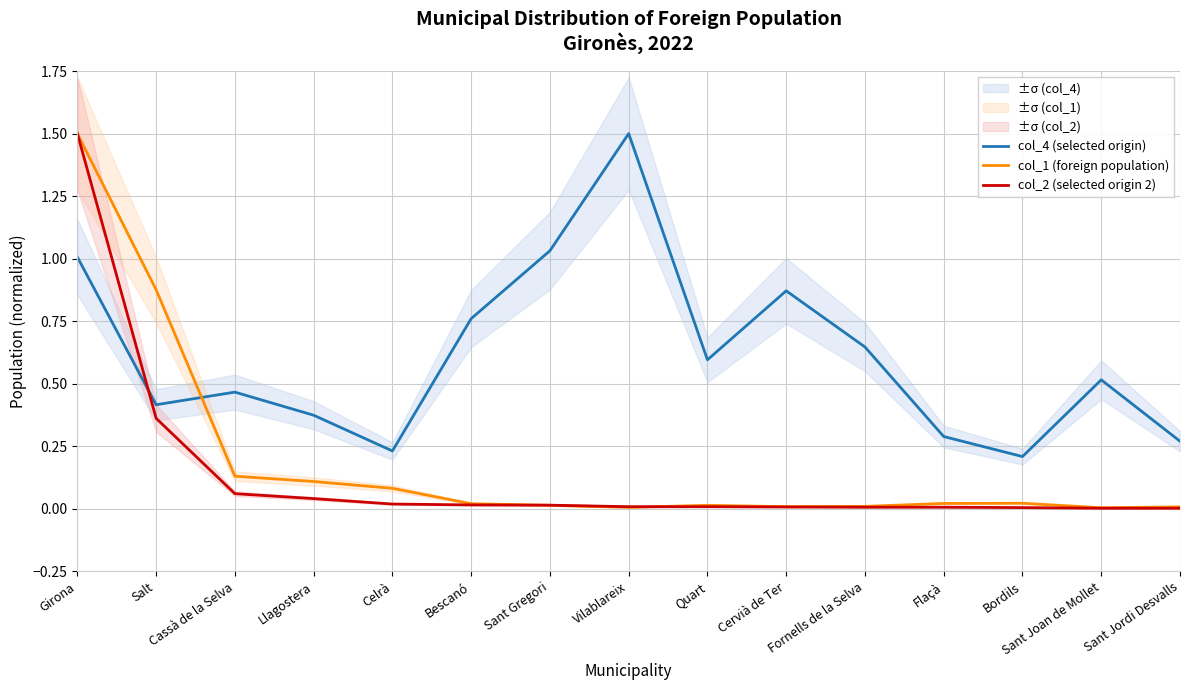

Rank the categories by col_4 (selected origin) value from lowest to highest.

Bordils, Celrà, Sant Jordi Desvalls, Flaçà, Llagostera, Salt, Cassà de la Selva, Sant Joan de Mollet, Quart, Fornells de la Selva, Bescanó, Cervià de Ter, Girona, Sant Gregori, Vilablareix